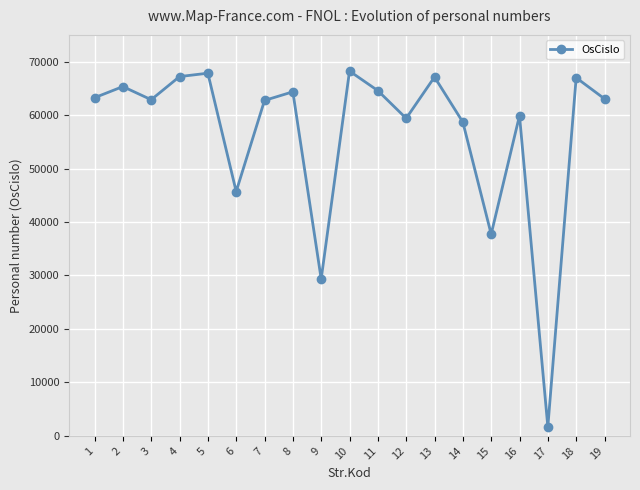

What is the maximum value shown in the chart?

68230